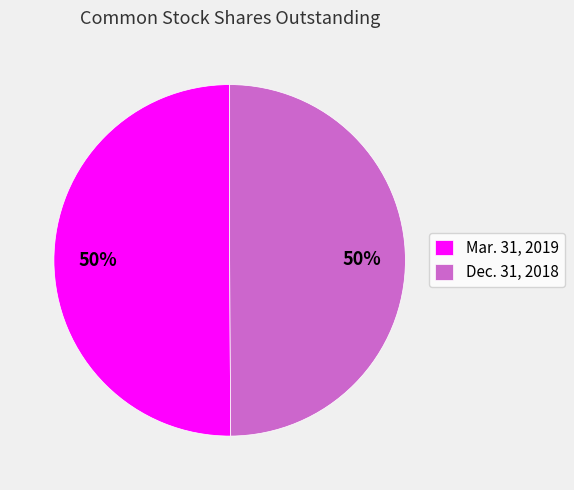

Do Dec. 31, 2018 and Mar. 31, 2019 together represent more than half of the pie?

Yes